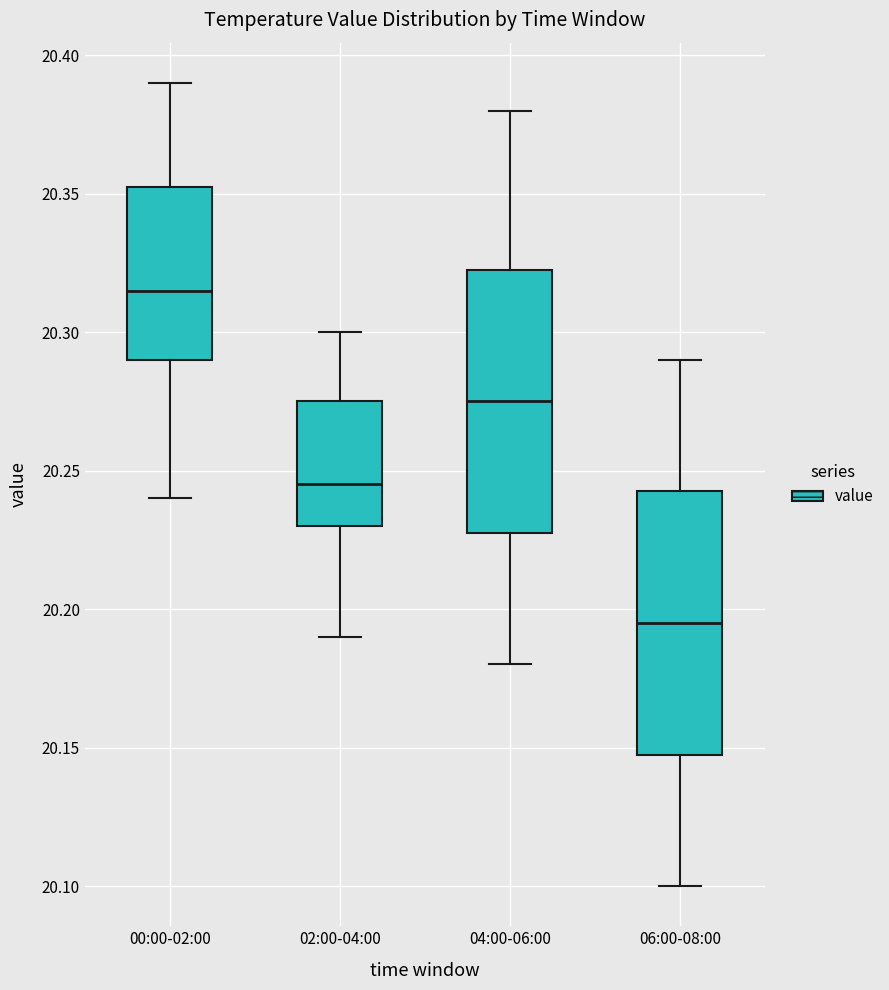

Which box has the highest median line?

00:00-02:00